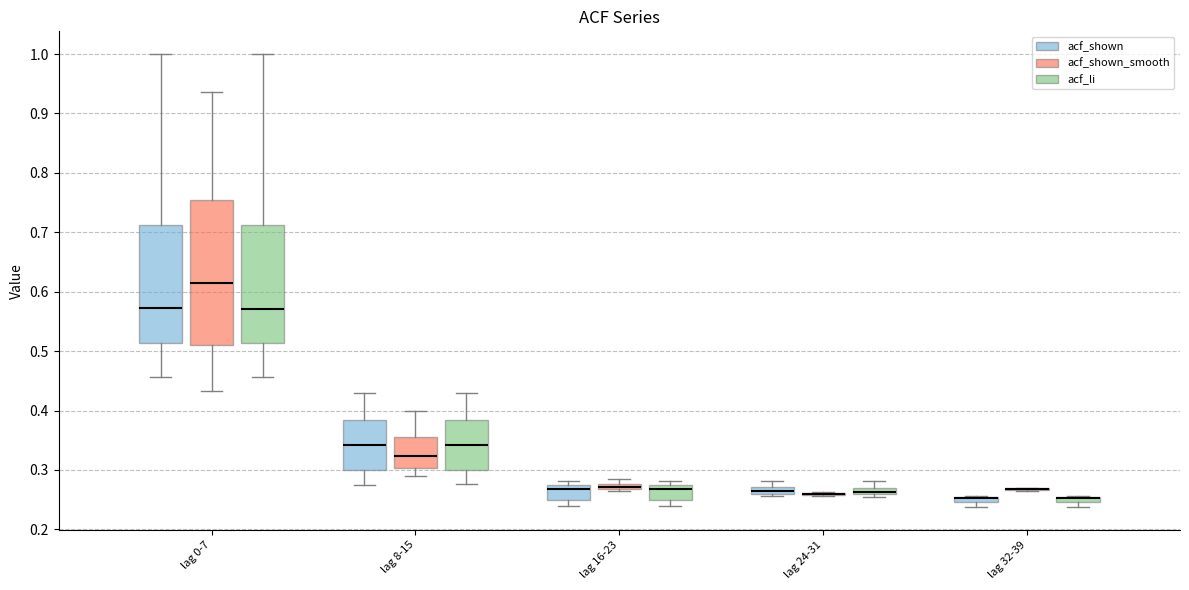

Which box is the tallest, from its lower edge to its upper edge?

lag 0-7 (acf_shown_smooth)